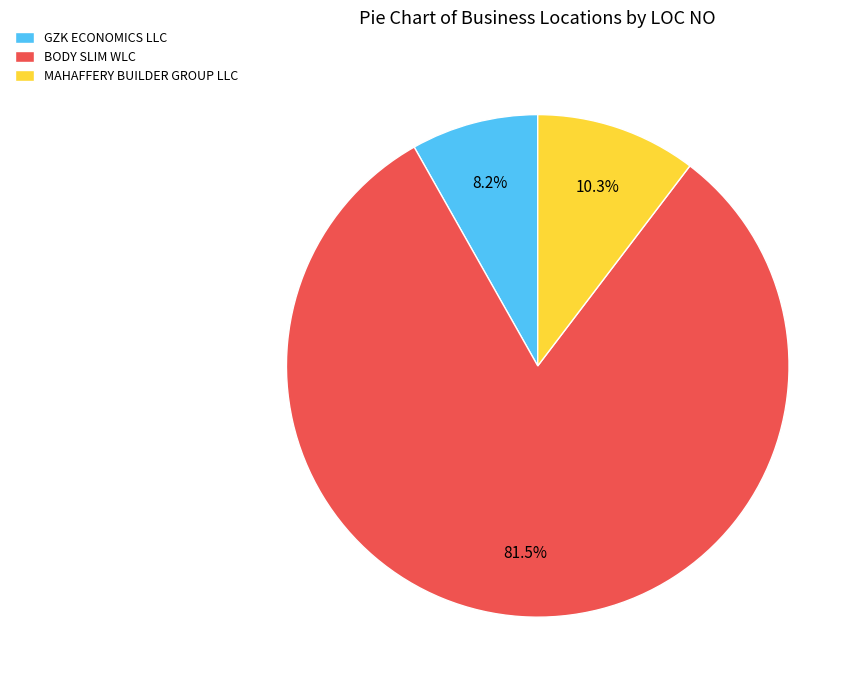

Which category has the smallest portion of the pie?

GZK ECONOMICS LLC